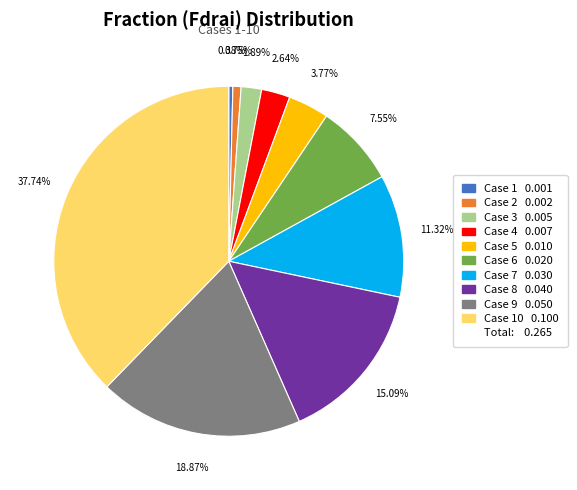

Is there any slice that represents more than half of the pie?

No